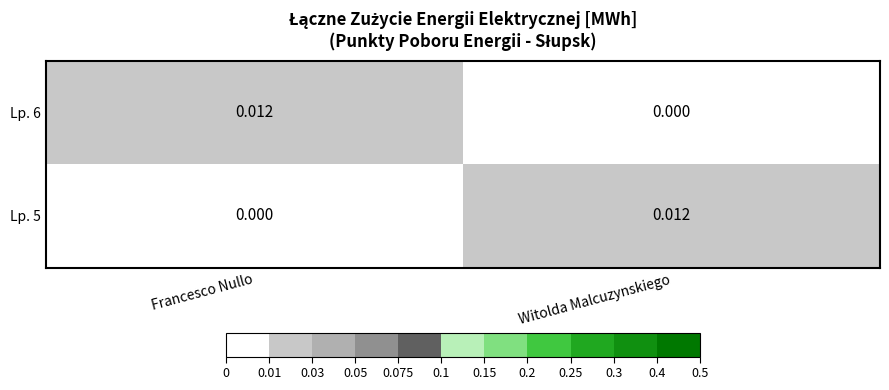

How many data points in Lp. 6 are above 0?

1